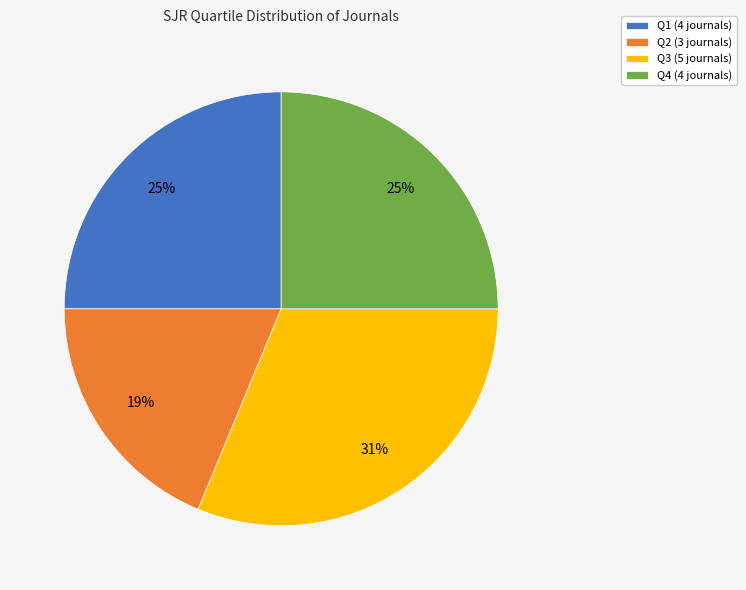

Combined, do Q4 (4 journals) and Q3 (5 journals) account for over 50%?

Yes